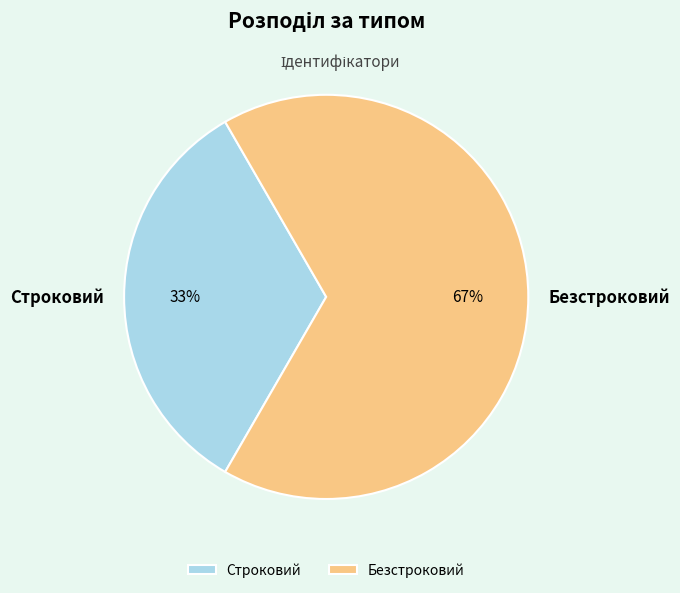

Is it true that Строковий is 26% of the pie?

False